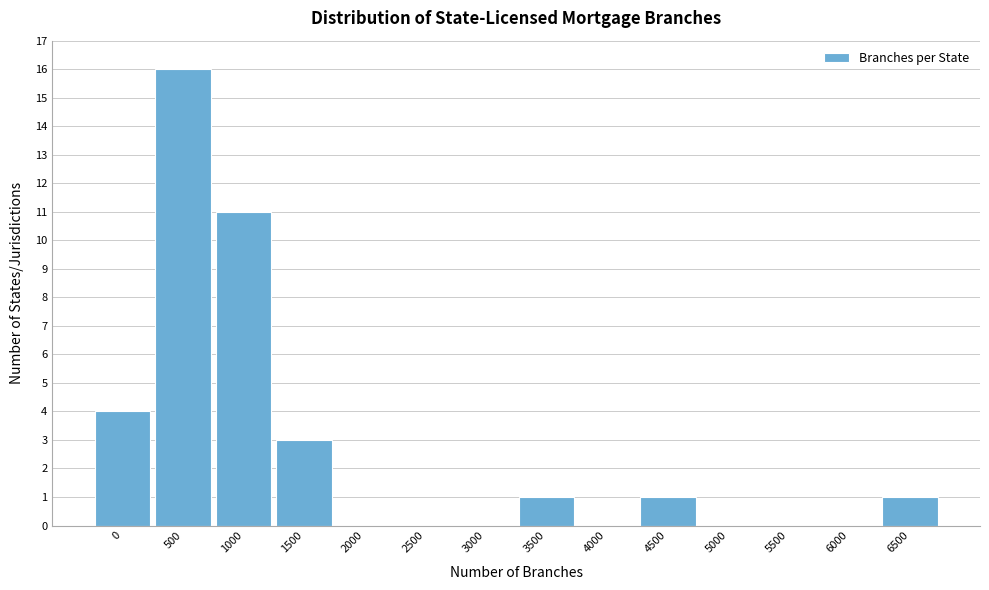

Reading left to right, extract all data points from this chart.

0=4	500=16	1000=11	1500=3	2000=0	2500=0	3000=0	3500=1	4000=0	4500=1	5000=0	5500=0	6000=0	6500=1